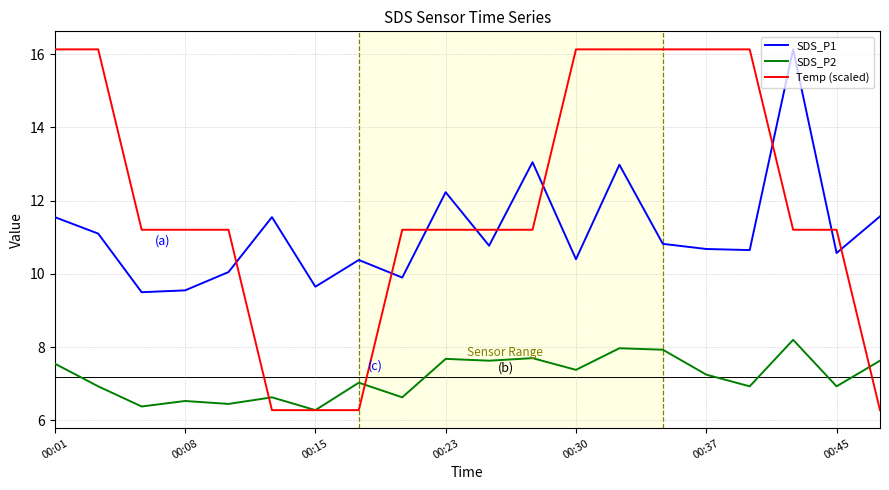

True or false: SDS_P1 and Temp (scaled) cross at least once.

True